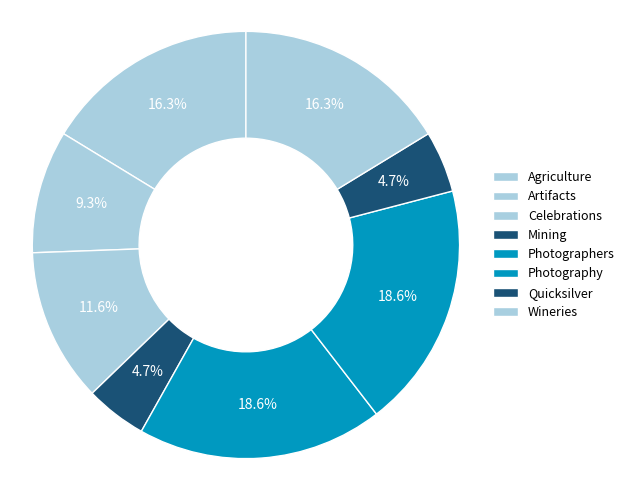

Which slice is the smallest?

Mining